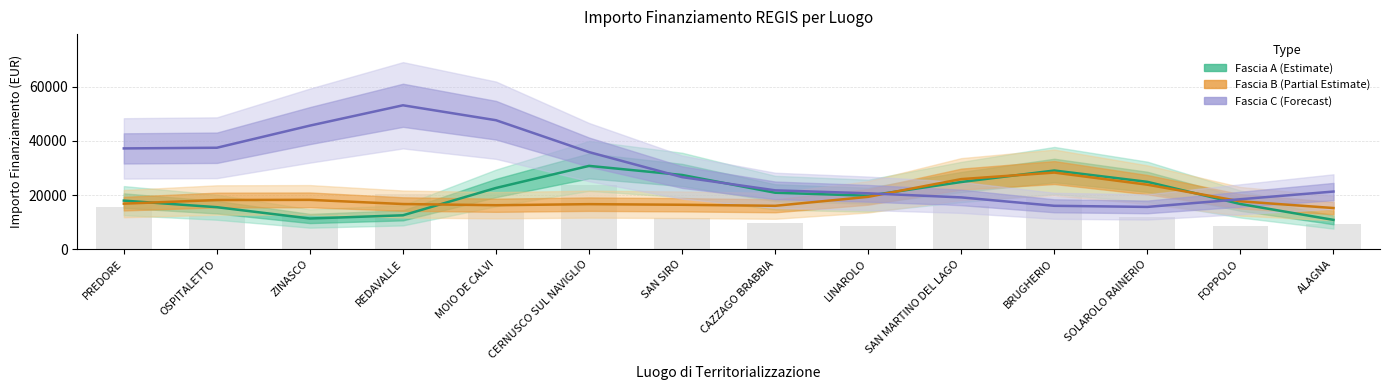

What is the greatest value displayed?

53188.2